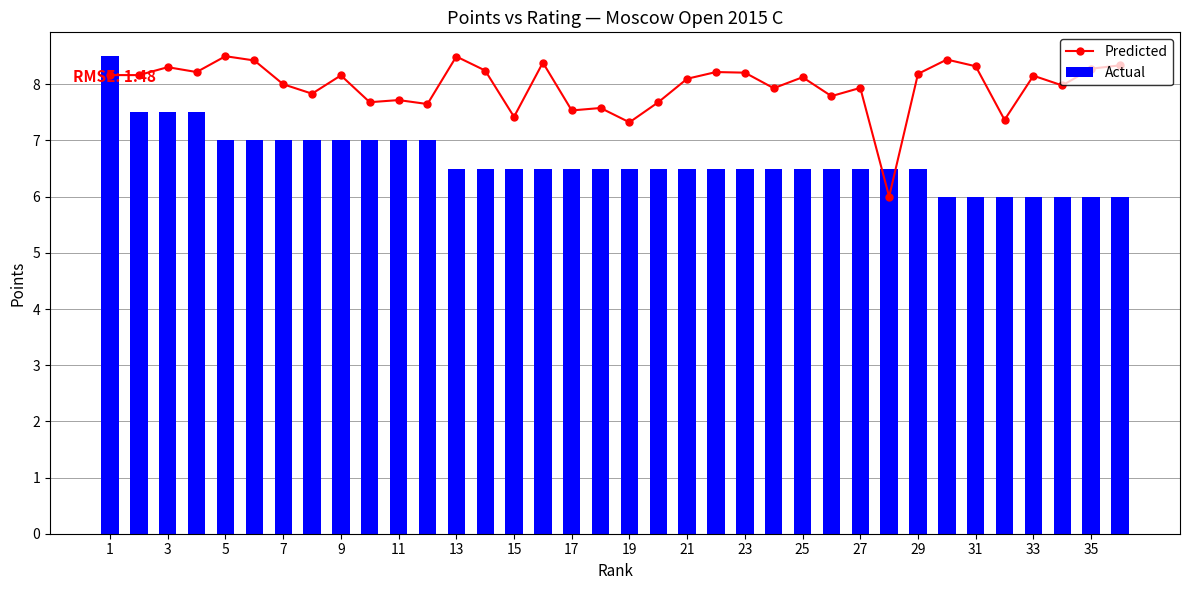

Reading right to left, transcribe all the data shown in this chart.

Predicted: 8.3	8.3	8.0	8.2	7.4	8.3	8.4	8.2	6.0	7.9	7.8	8.1	7.9	8.2	8.2	8.1	7.7	7.3	7.6	7.5	8.4	7.4	8.2	8.5	7.6	7.7	7.7	8.2	7.8	8.0	8.4	8.5	8.2	8.3	8.2	8.2
Actual: 6.0	6.0	6.0	6.0	6.0	6.0	6.0	6.5	6.5	6.5	6.5	6.5	6.5	6.5	6.5	6.5	6.5	6.5	6.5	6.5	6.5	6.5	6.5	6.5	7.0	7.0	7.0	7.0	7.0	7.0	7.0	7.0	7.5	7.5	7.5	8.5